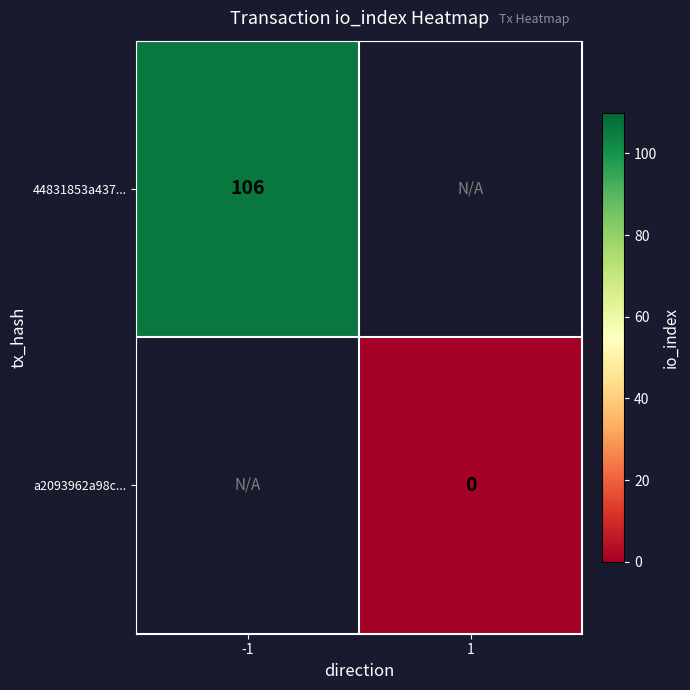

How many distinct data groups are displayed?

2